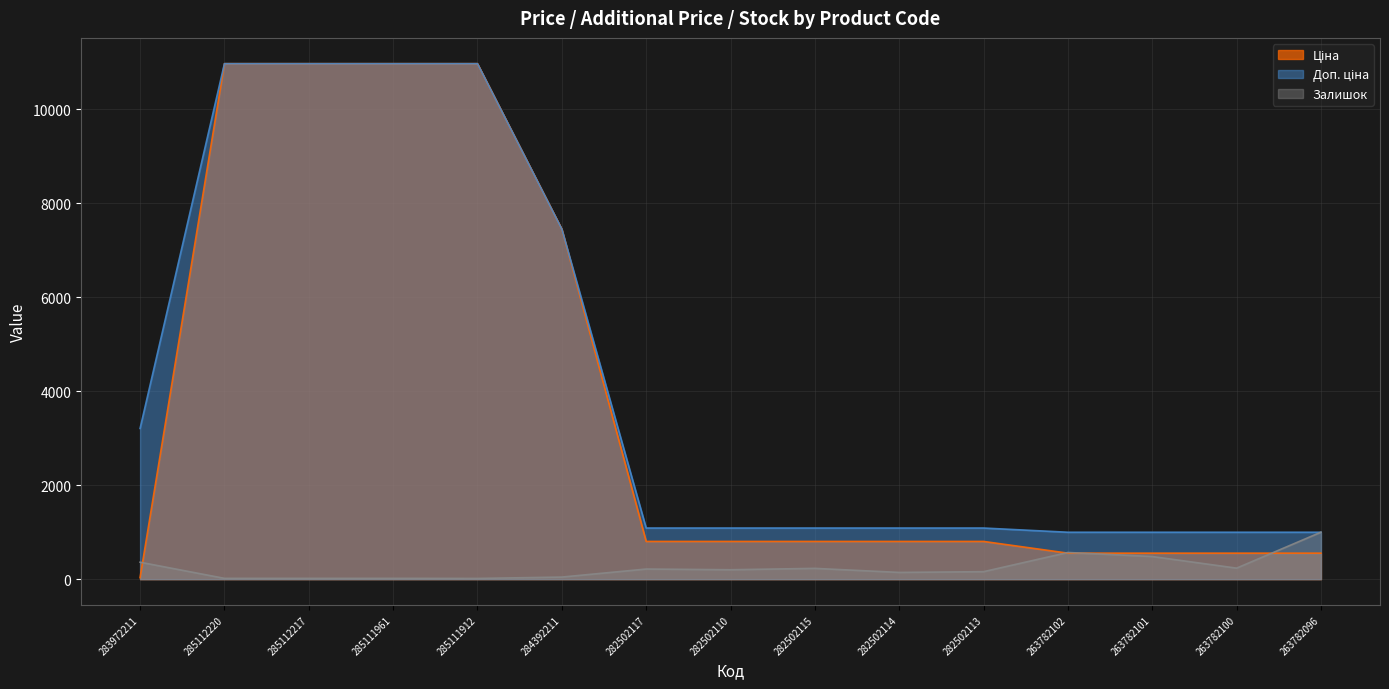

At which label does Ціна reach its peak?

285112220